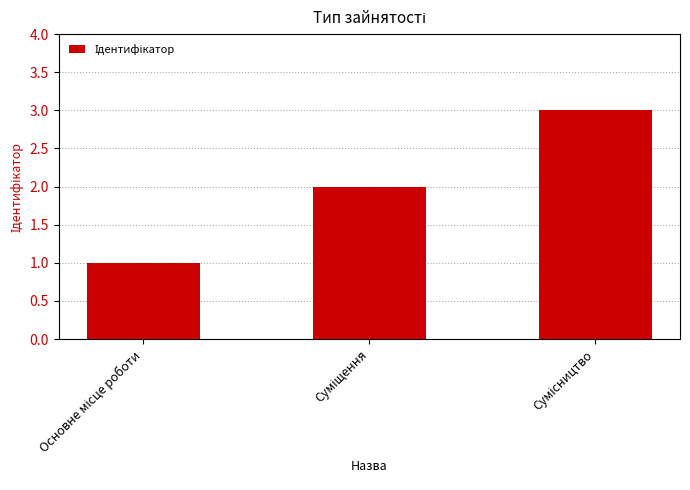

Are the bars horizontal?

No